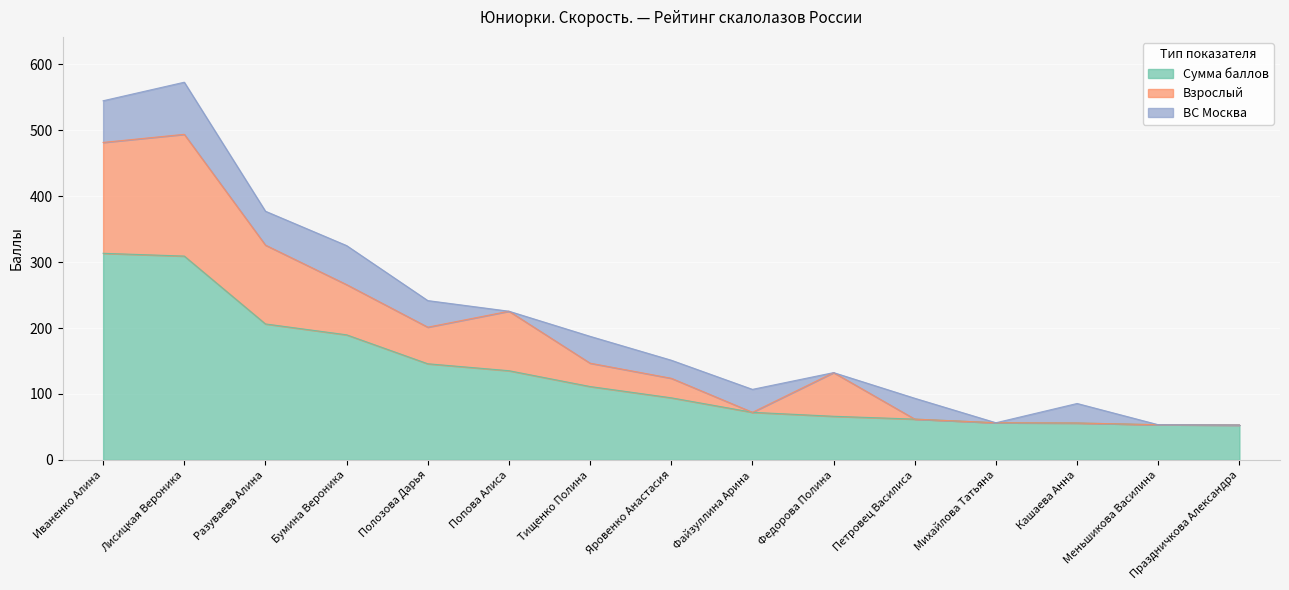

True or false: Взрослый and Сумма баллов intersect in this chart.

False